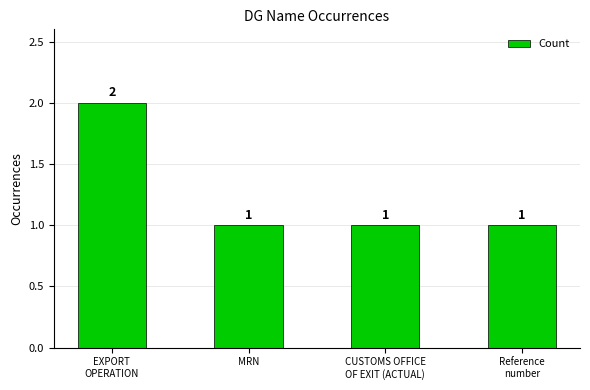

Count the values in the range 1 to 2.

4